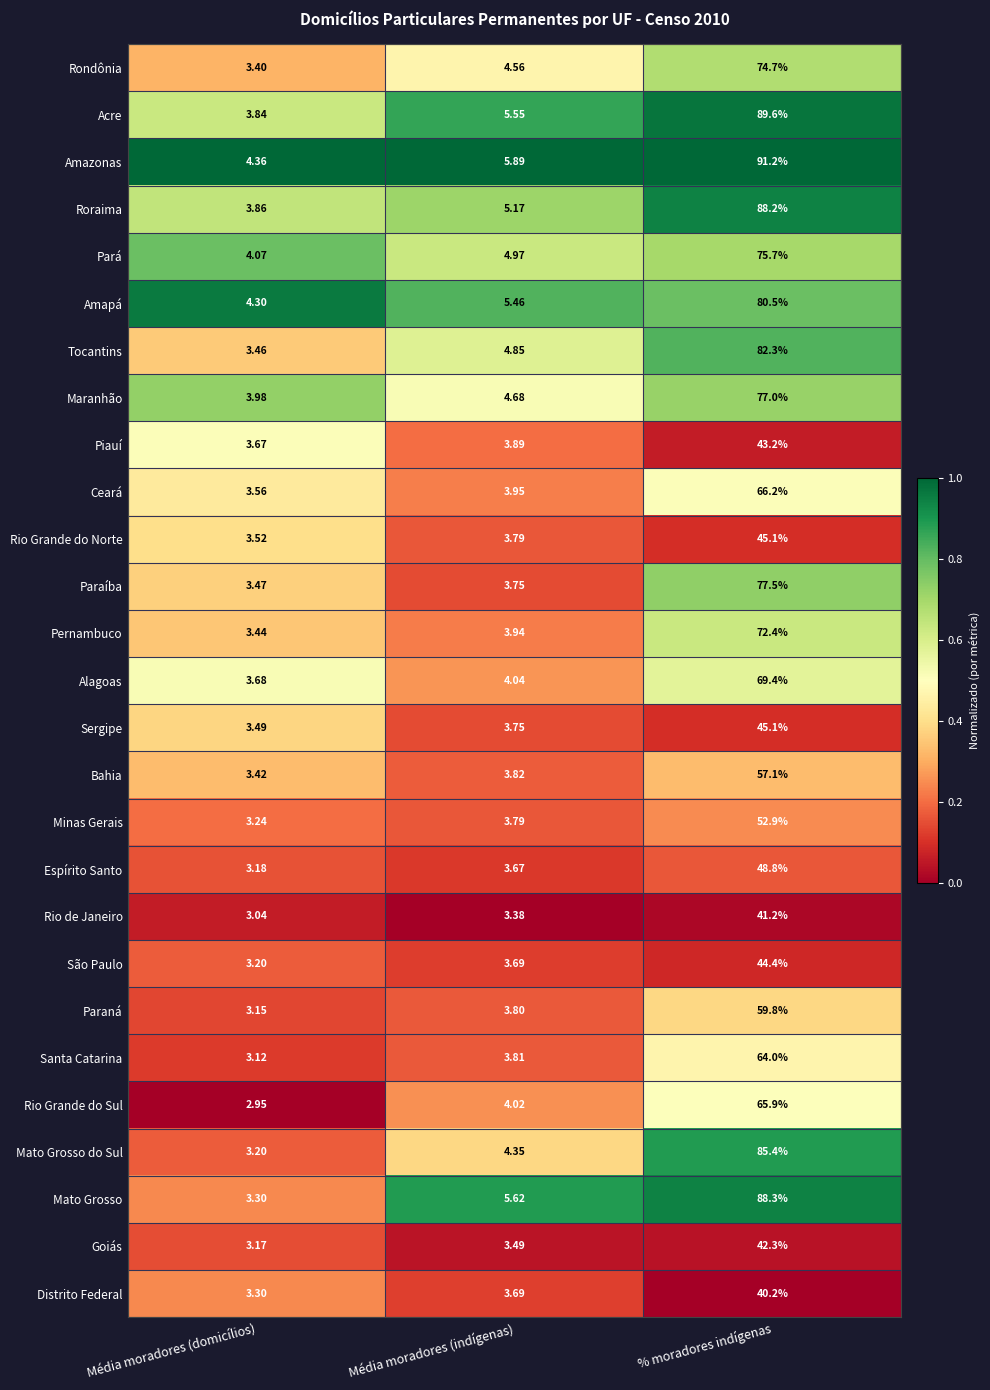

Which category has the highest value across all series?

% moradores indígenas